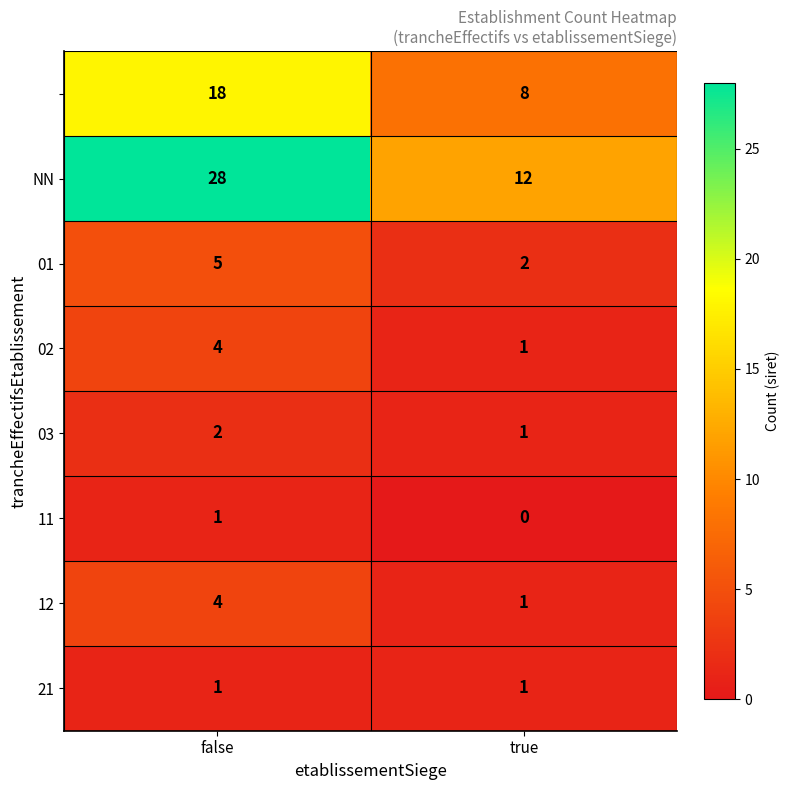

Which category has the lowest value across all series?

true